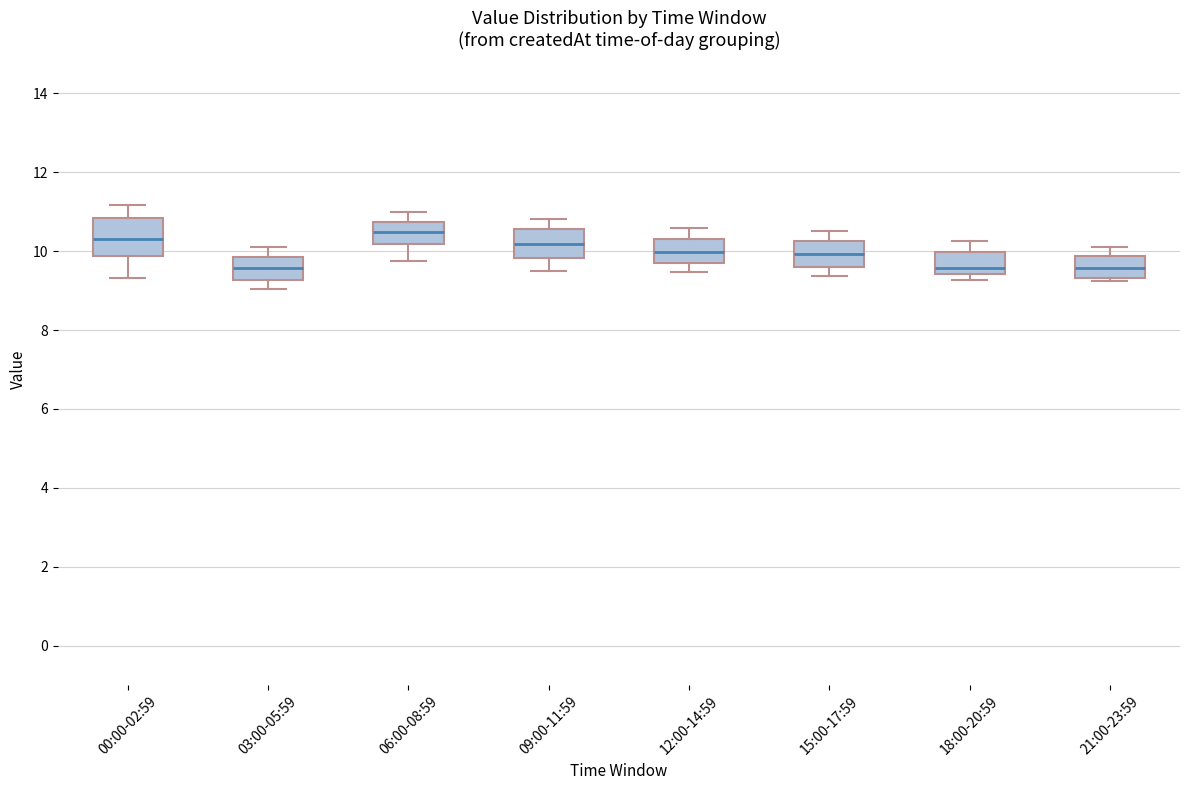

Reading left to right, read every box against the y-axis: the position of its median line, the range the box covers, and the ends of its whiskers. The values are not printed on the chart, so give them approximately, as read against the axis.

00:00-02:59: median 10.4, box 9.8 to 10.8, whiskers 9.4 to 11.2
03:00-05:59: median 9.6, box 9.2 to 9.8, whiskers 9.0 to 10.2
06:00-08:59: median 10.4, box 10.2 to 10.8, whiskers 9.8 to 11.0
09:00-11:59: median 10.2, box 9.8 to 10.6, whiskers 9.6 to 10.8
12:00-14:59: median 10.0, box 9.8 to 10.4, whiskers 9.4 to 10.6
15:00-17:59: median 10.0, box 9.6 to 10.2, whiskers 9.4 to 10.6
18:00-20:59: median 9.6, box 9.4 to 10.0, whiskers 9.2 to 10.2
21:00-23:59: median 9.6, box 9.4 to 9.8, whiskers 9.2 to 10.2